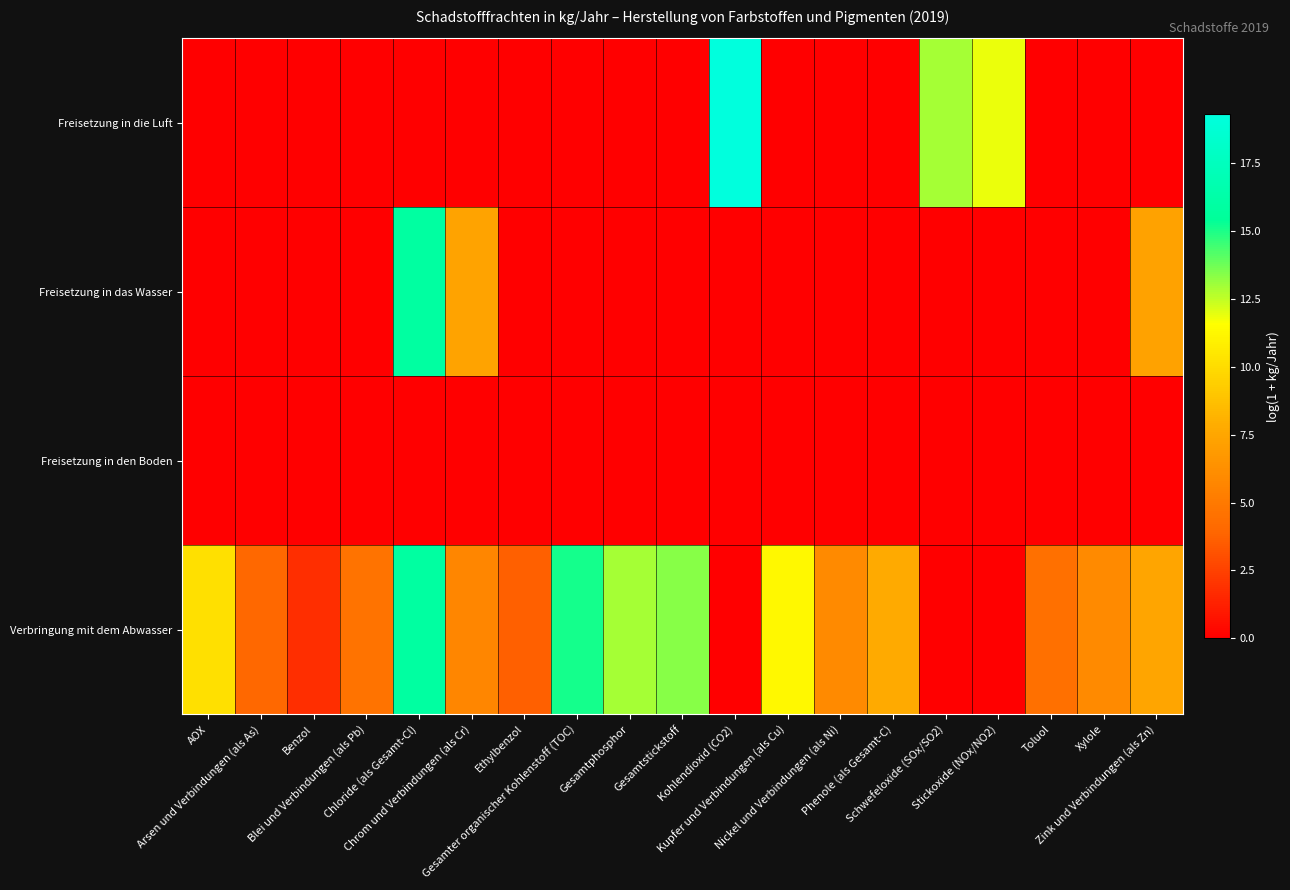

Which series has the largest total across all categories?

Verbringung mit dem Abwasser